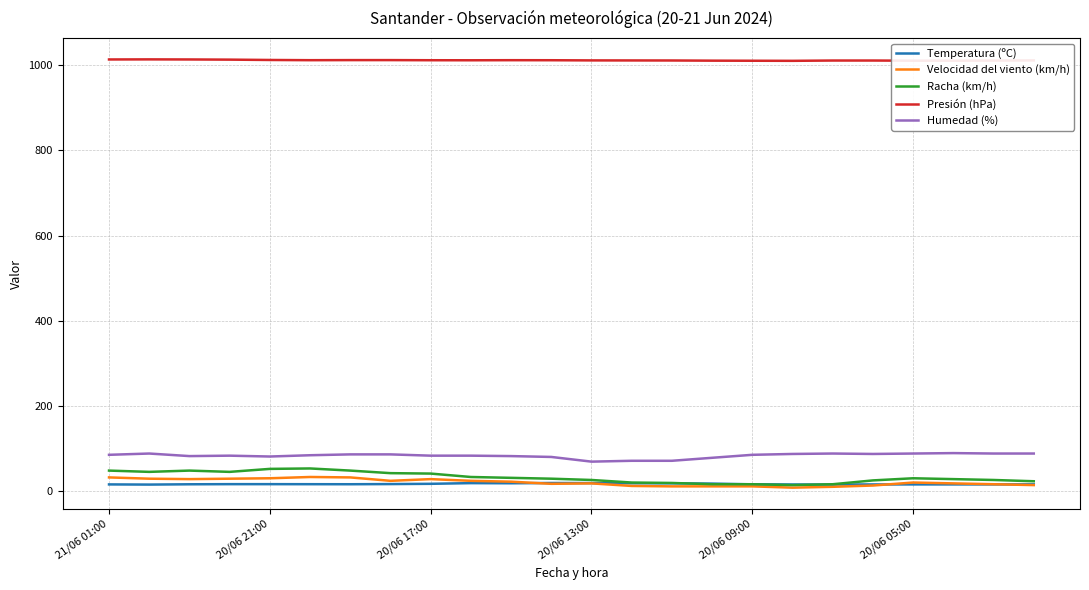

Which series has the largest total across all categories?

Presión (hPa)